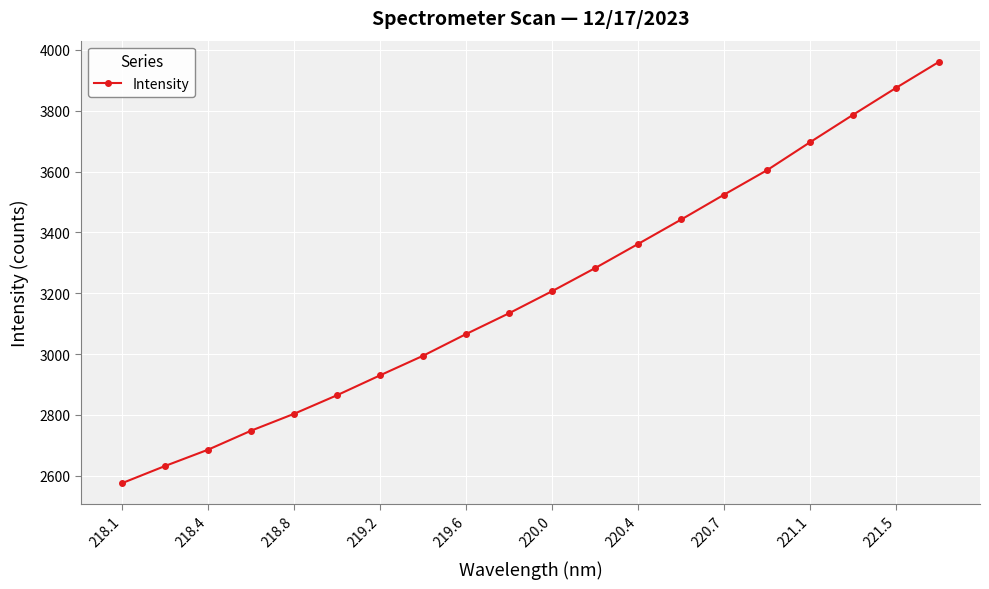

What is the sum of all values?

64177.4